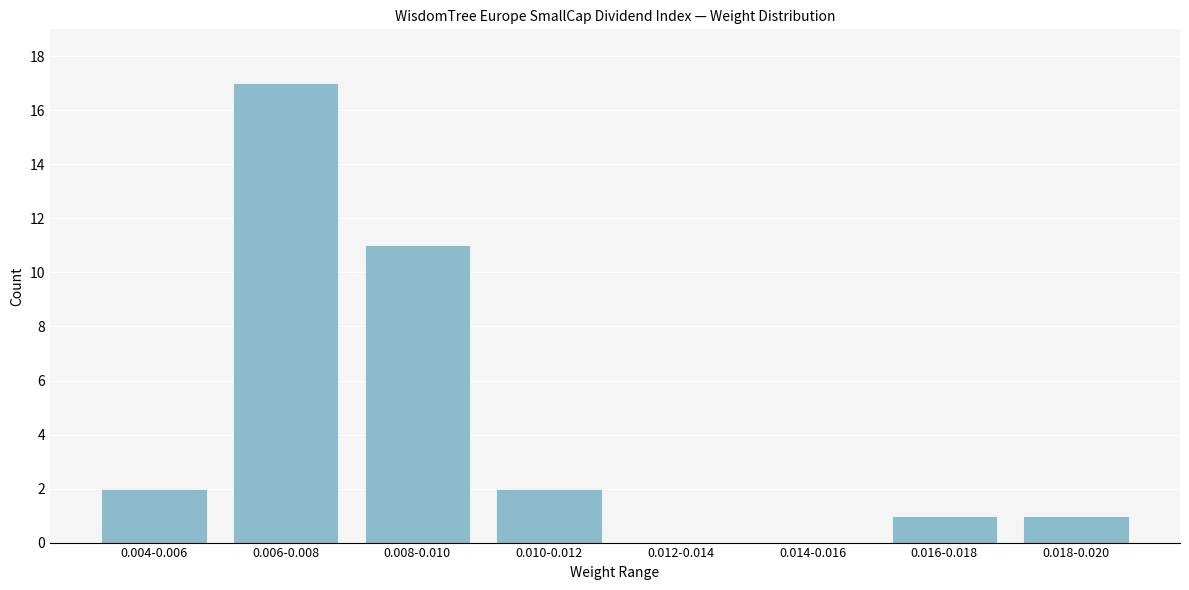

Reading left to right, extract all data points from this chart.

0.004-0.006=2	0.006-0.008=17	0.008-0.010=11	0.010-0.012=2	0.012-0.014=0	0.014-0.016=0	0.016-0.018=1	0.018-0.020=1